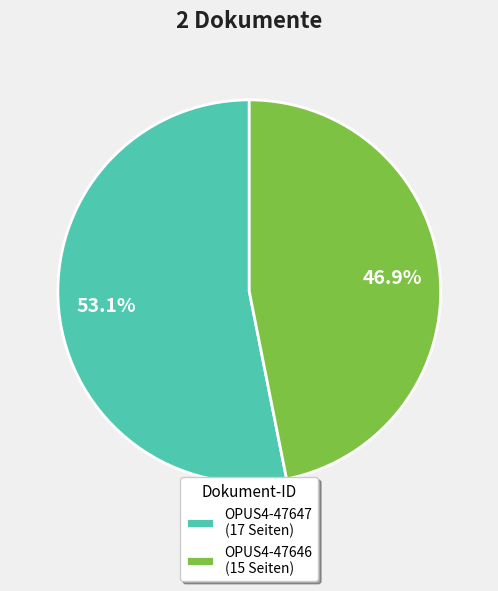

What percentage is the OPUS4-47647 slice, to the nearest percent?

53%